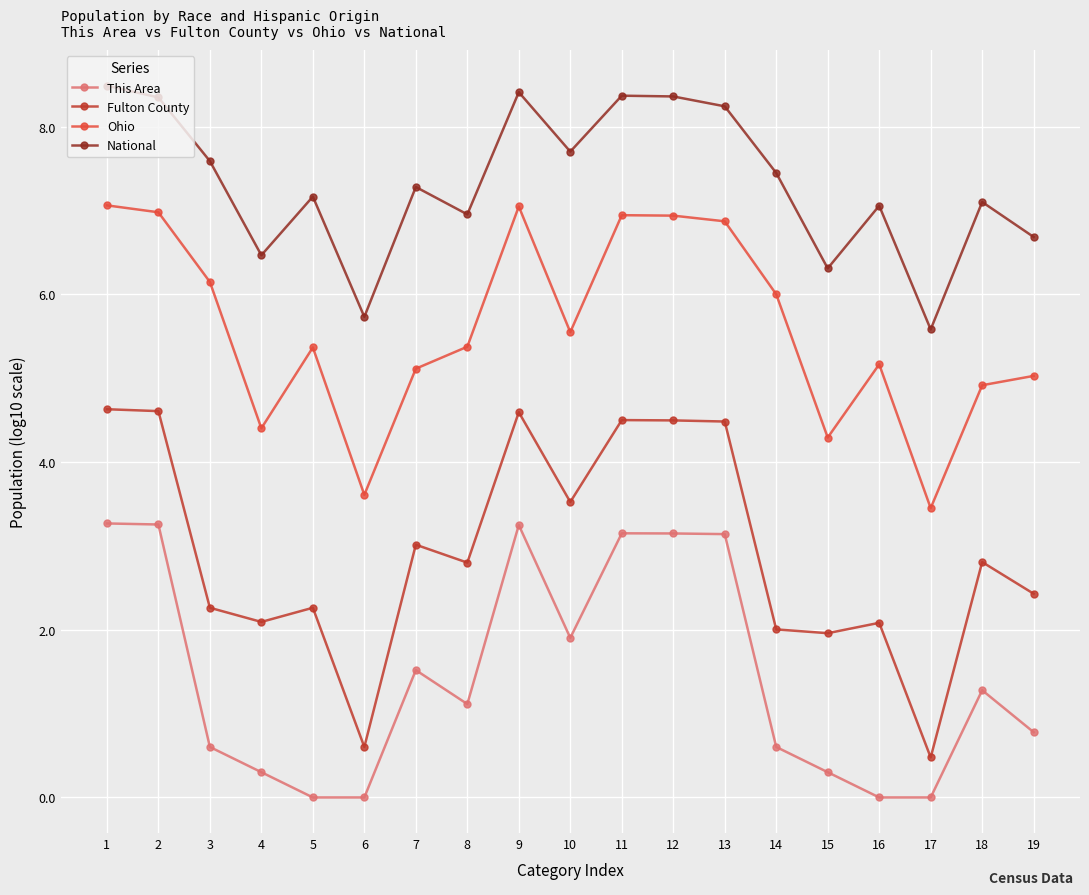

What is the difference between the maximum and minimum values in the National series?

2.9